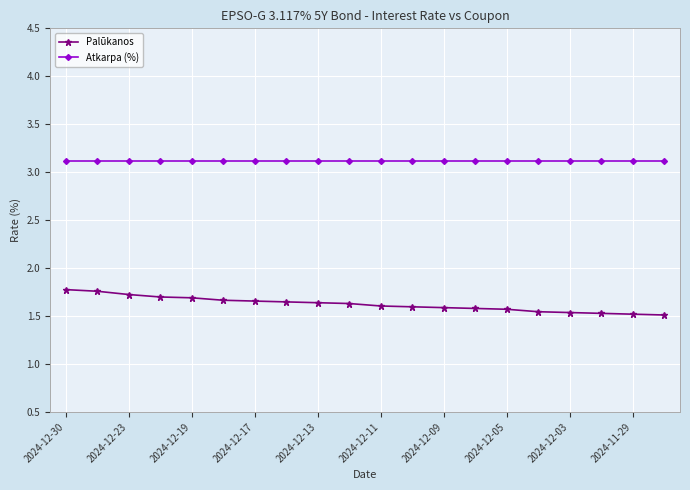

At how many categories does at least one series exceed 3?

20